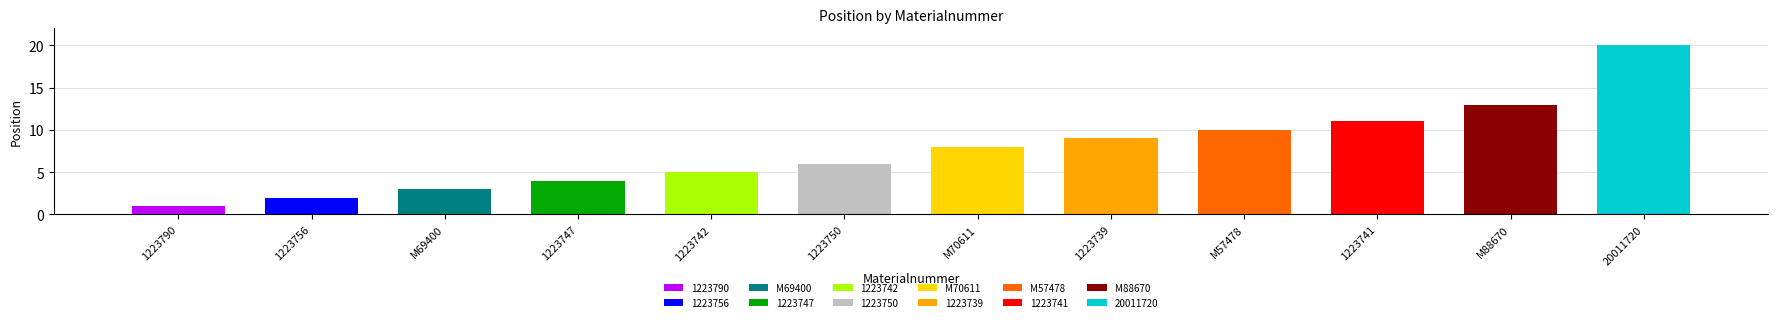

At which category does the chart reach its minimum across all series?

1223790